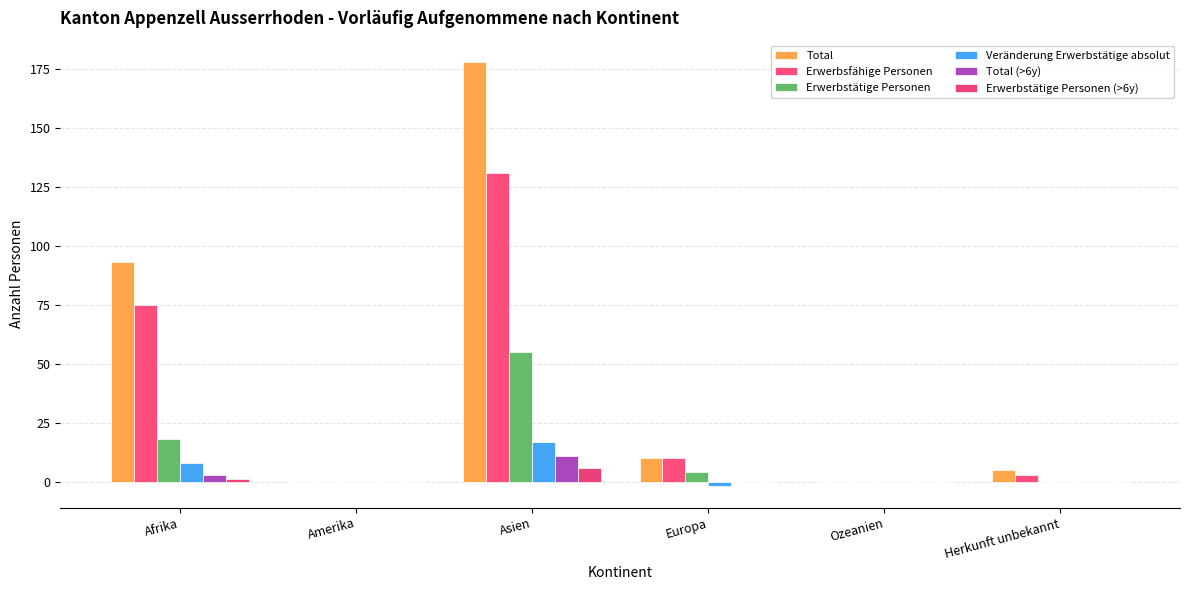

What is the difference between the Erwerbsfähige Personen values at Herkunft unbekannt and Amerika?

3